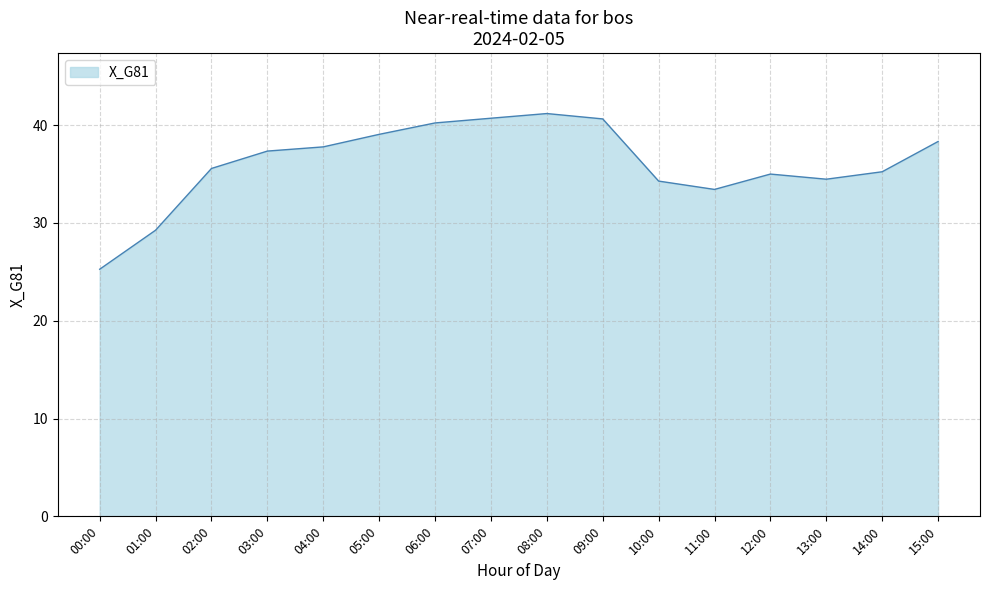

What is the smallest value displayed?

25.3